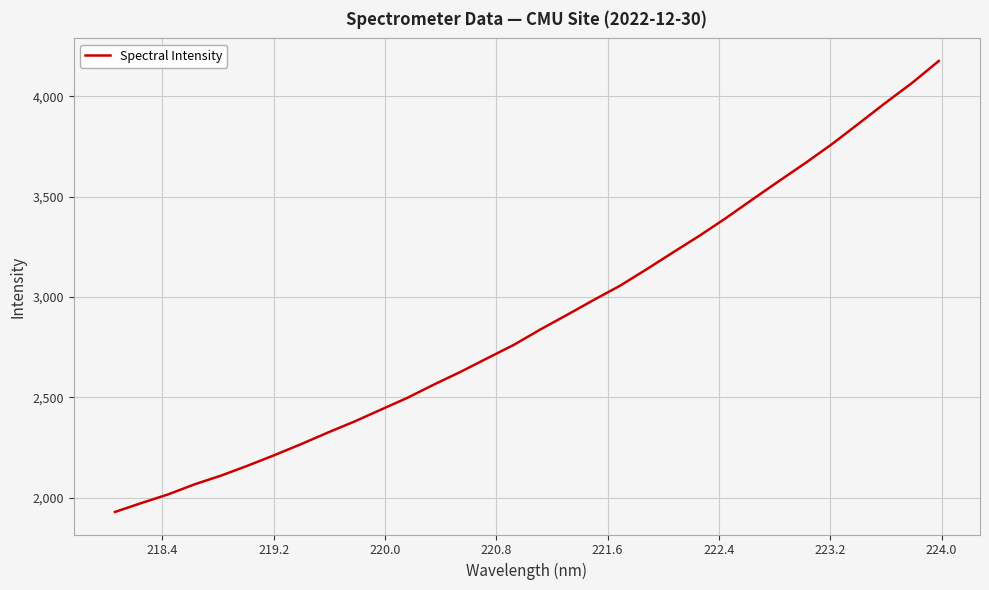

What is the maximum value shown in the chart?

4175.8